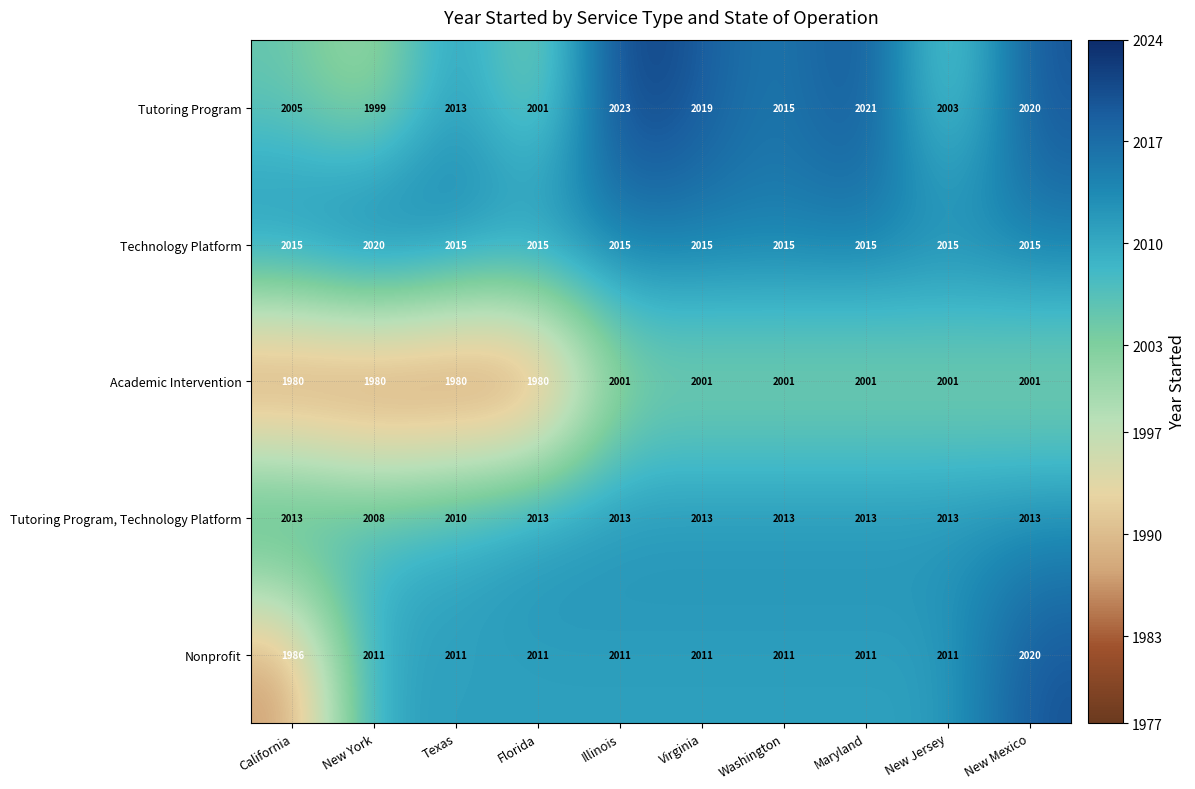

What is the approximate value of Tutoring Program, Technology Platform at Washington?

2013